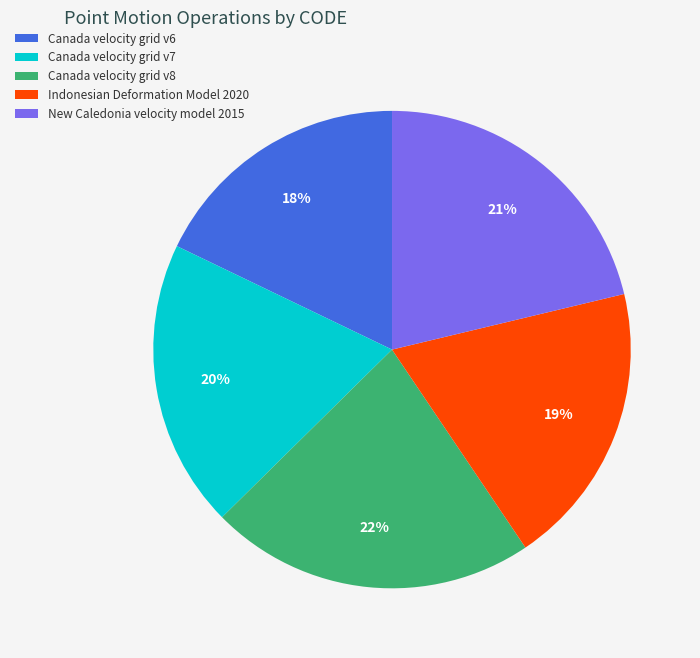

Which has a higher value, New Caledonia velocity model 2015 or Indonesian Deformation Model 2020?

New Caledonia velocity model 2015